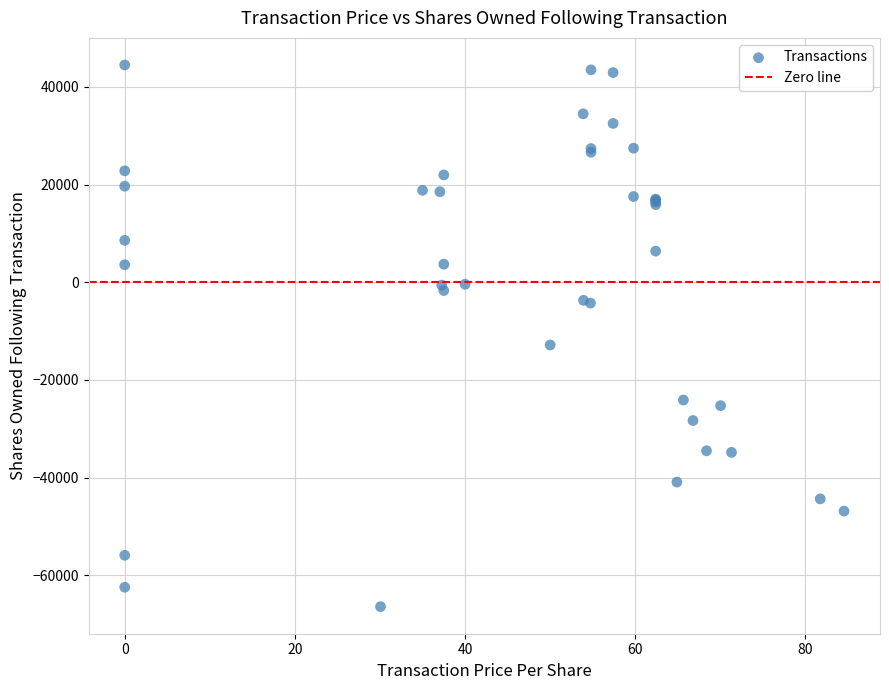

What Y value in the scatter plot is closest to -10955?

-12831.5